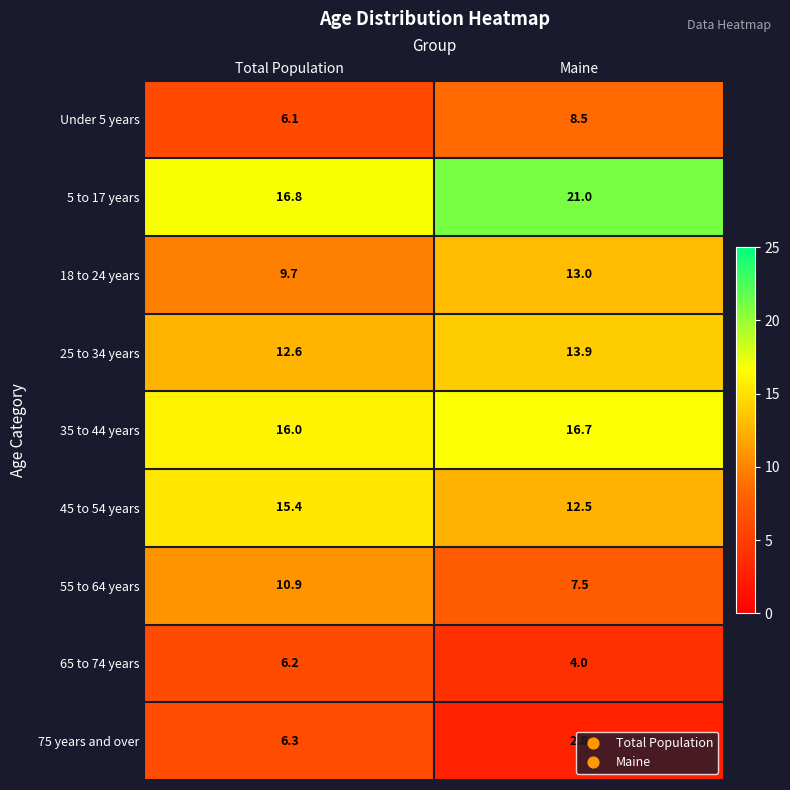

How many values in the 25 to 34 years series are below 13?

1